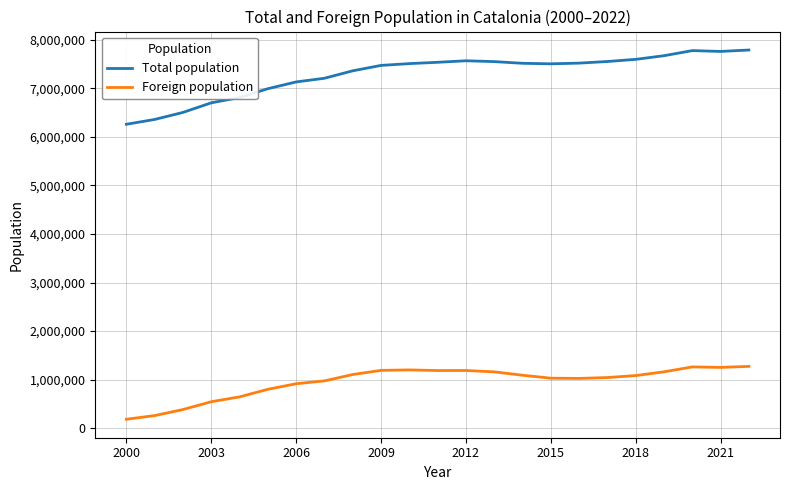

What is the minimum value shown in the chart?

181590